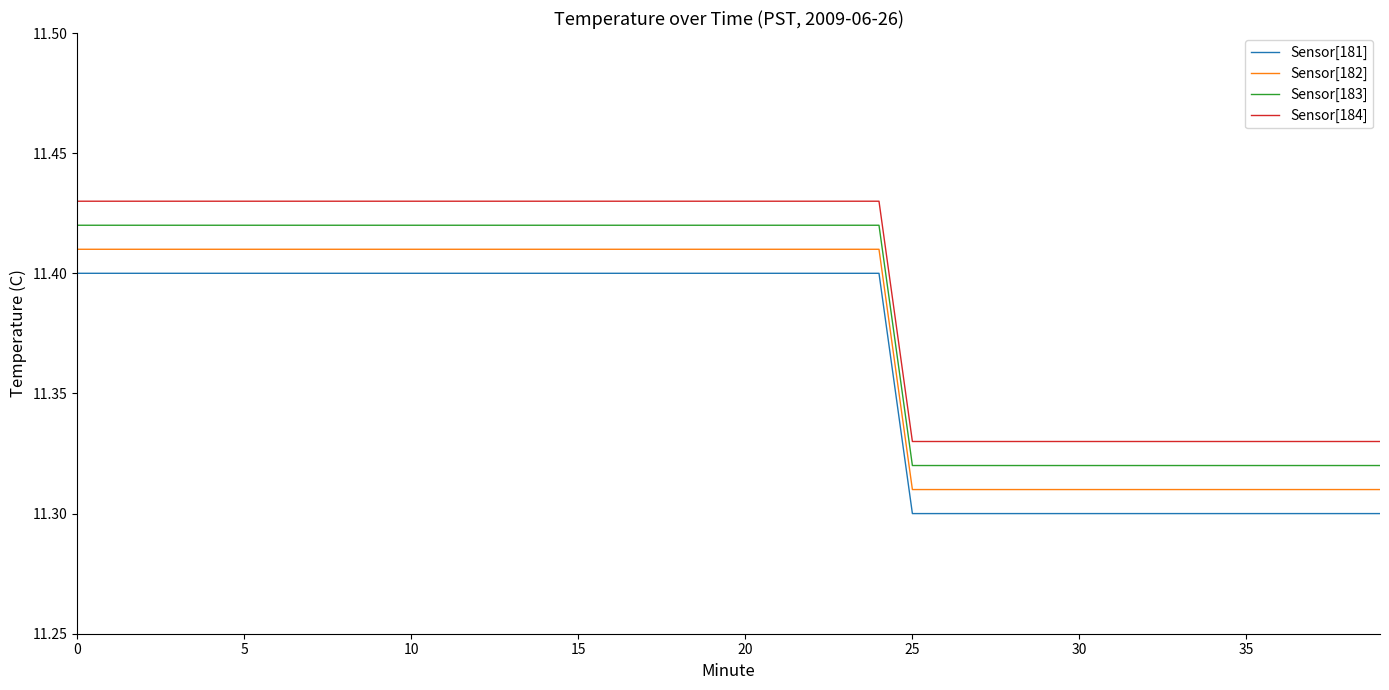

True or false: Sensor[181] and Sensor[184] cross at least once.

False